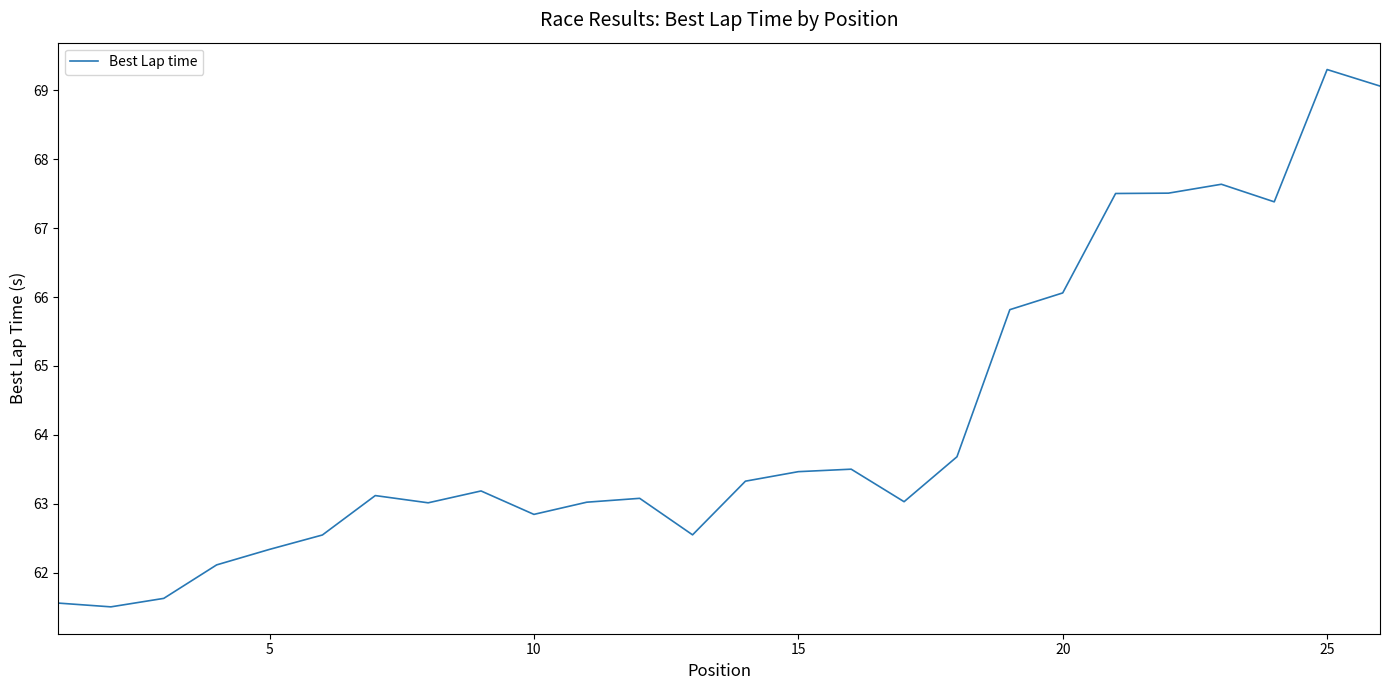

What is the difference between the maximum and minimum values?

7.8